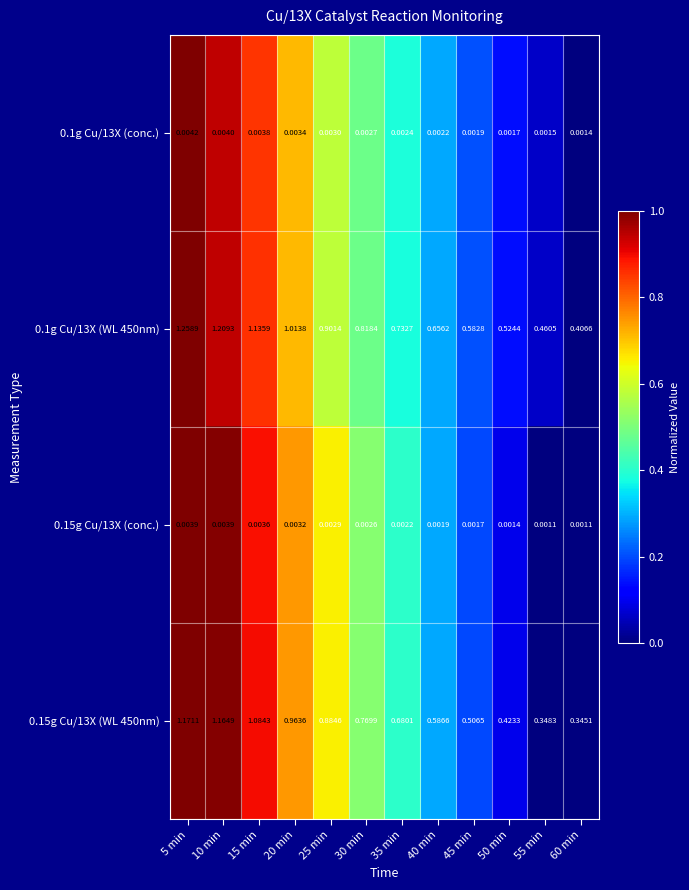

Which category has the lowest value across all series?

60 min